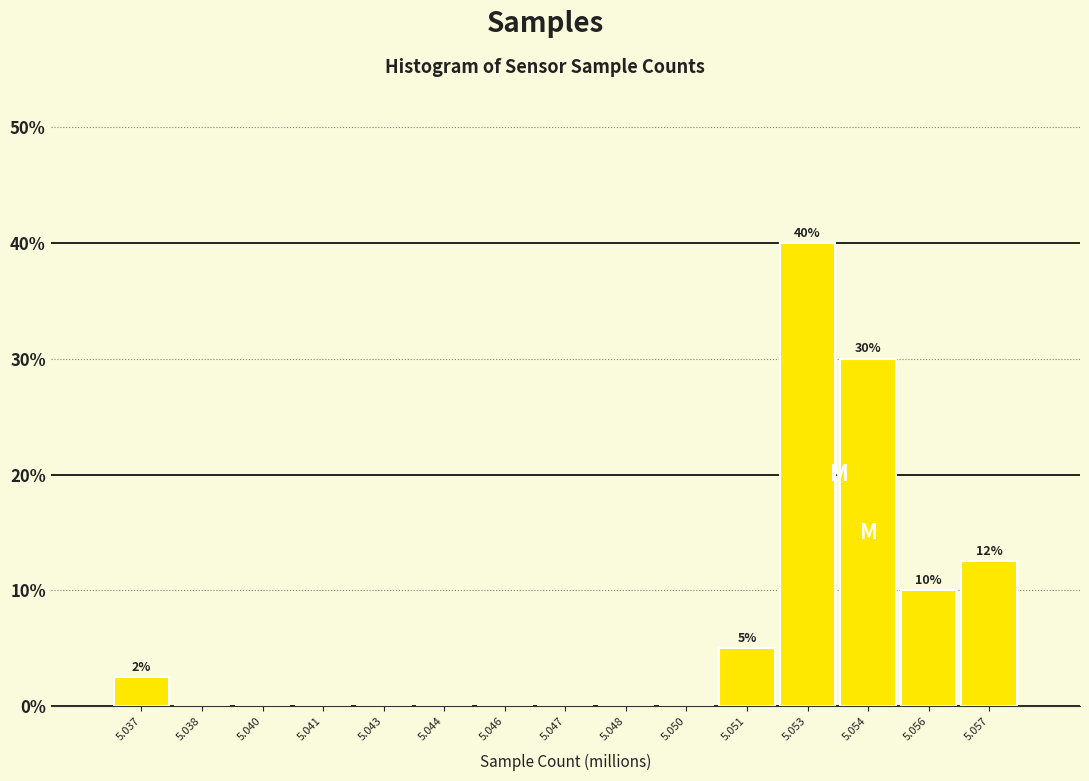

Reading left to right, extract all data points from this chart.

5.037=2.5	5.038=0.0	5.040=0.0	5.041=0.0	5.043=0.0	5.044=0.0	5.046=0.0	5.047=0.0	5.048=0.0	5.050=0.0	5.051=5.0	5.053=40.0	5.054=30.0	5.056=10.0	5.057=12.5